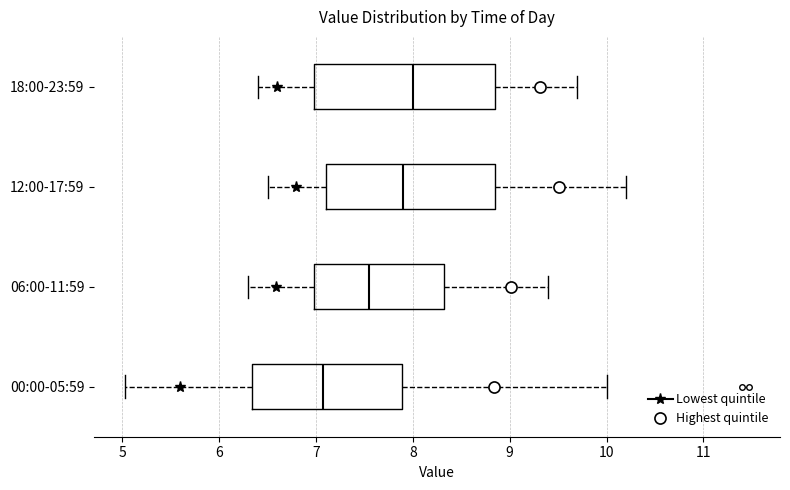

Reading bottom to top, read every box against the x-axis: the position of its median line, the range the box covers, and the ends of its whiskers. The values are not printed on the chart, so give them approximately, as read against the axis.

00:00-05:59: median 7.1, box 6.3 to 7.9, whiskers 5.0 to 10.0
06:00-11:59: median 7.6, box 7.0 to 8.3, whiskers 6.3 to 9.4
12:00-17:59: median 7.9, box 7.1 to 8.9, whiskers 6.5 to 10.2
18:00-23:59: median 8.0, box 7.0 to 8.9, whiskers 6.4 to 9.7